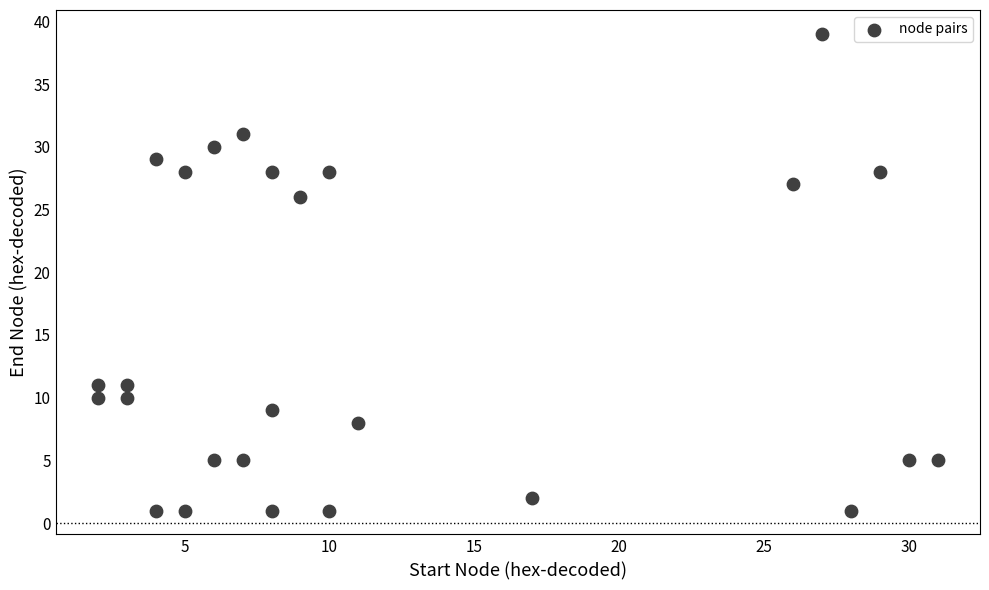

What is the range of X values (max minus min)?

29